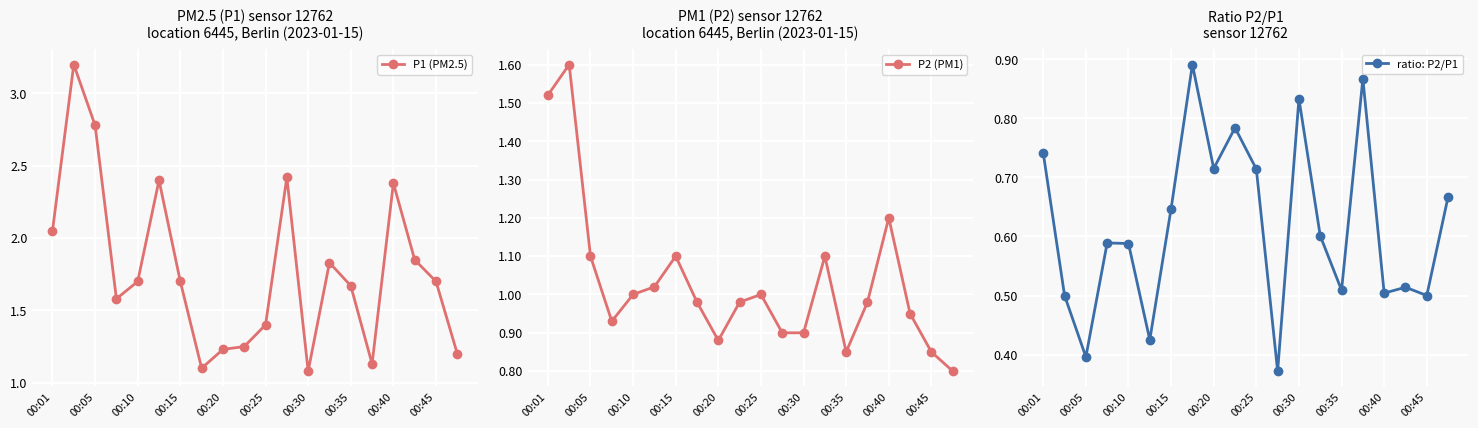

True or false: ratio: P2/P1 and P1 (PM2.5) intersect in this chart.

False